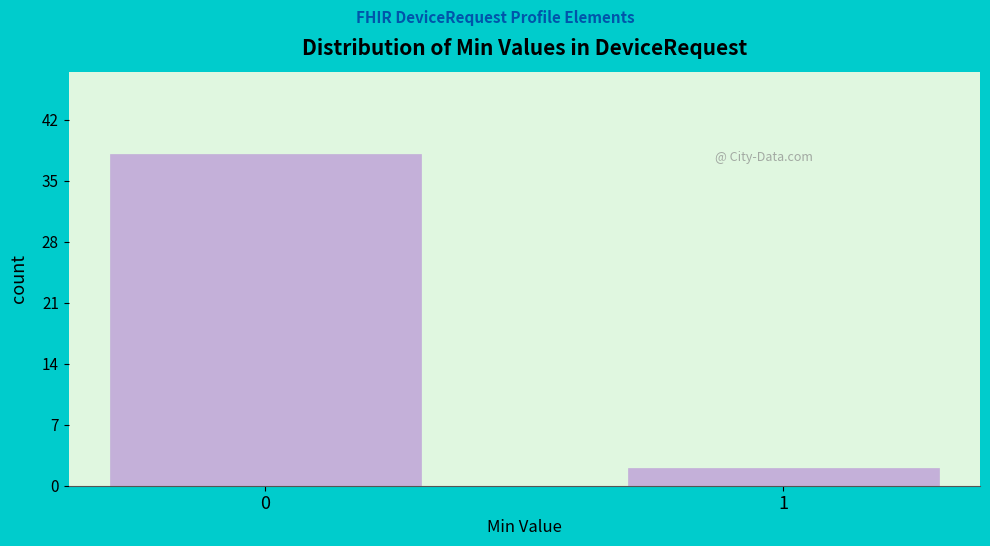

Reading right to left, transcribe all the data shown in this chart.

2	38